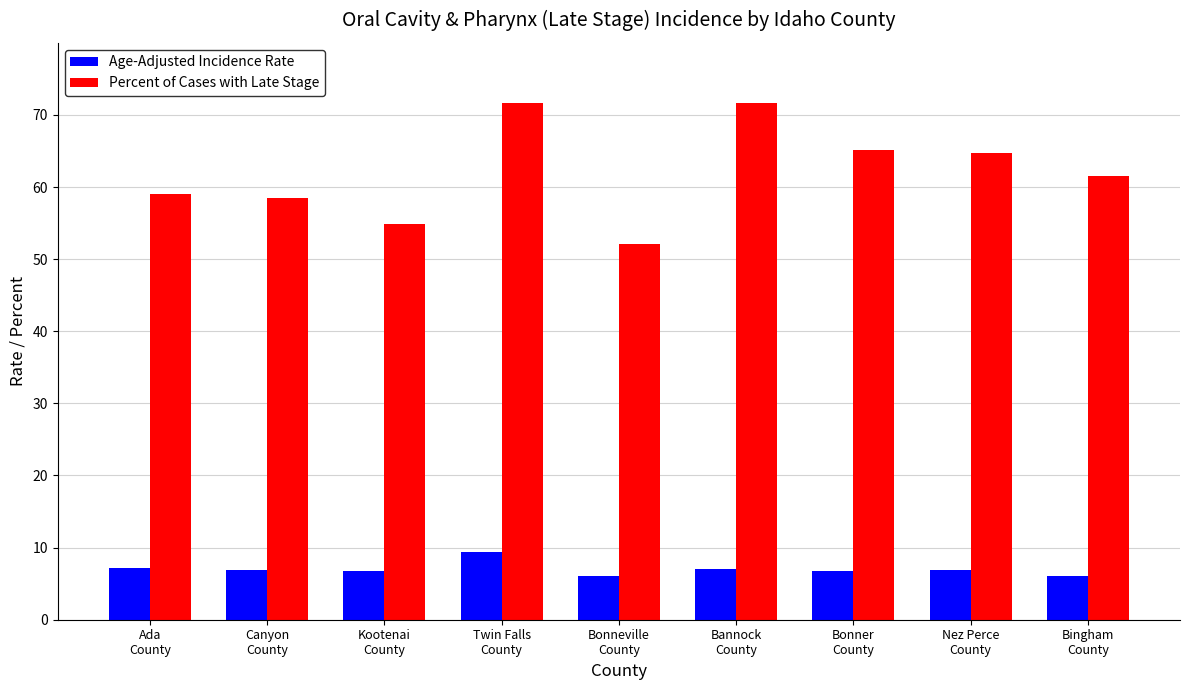

What is the label of the 3rd bar from the right?

Bonner
County